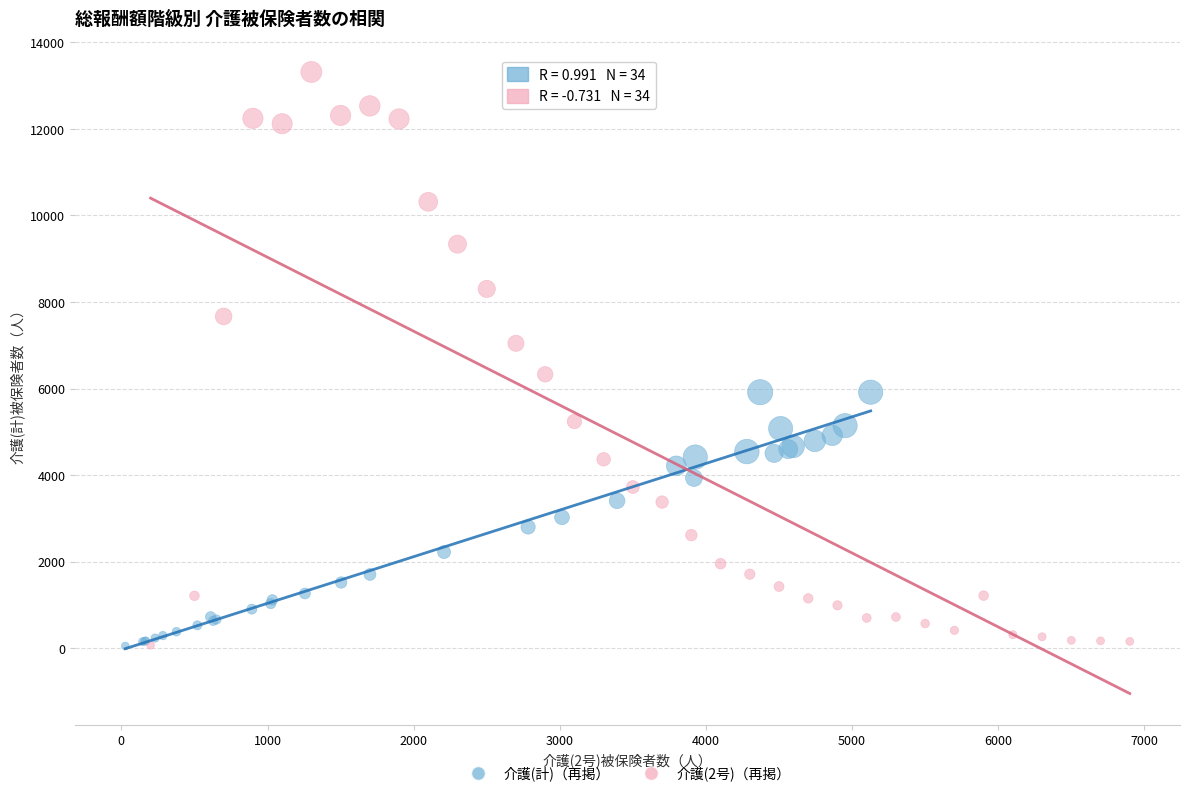

Which series reaches the maximum Y coordinate?

介護(2号)（再掲）